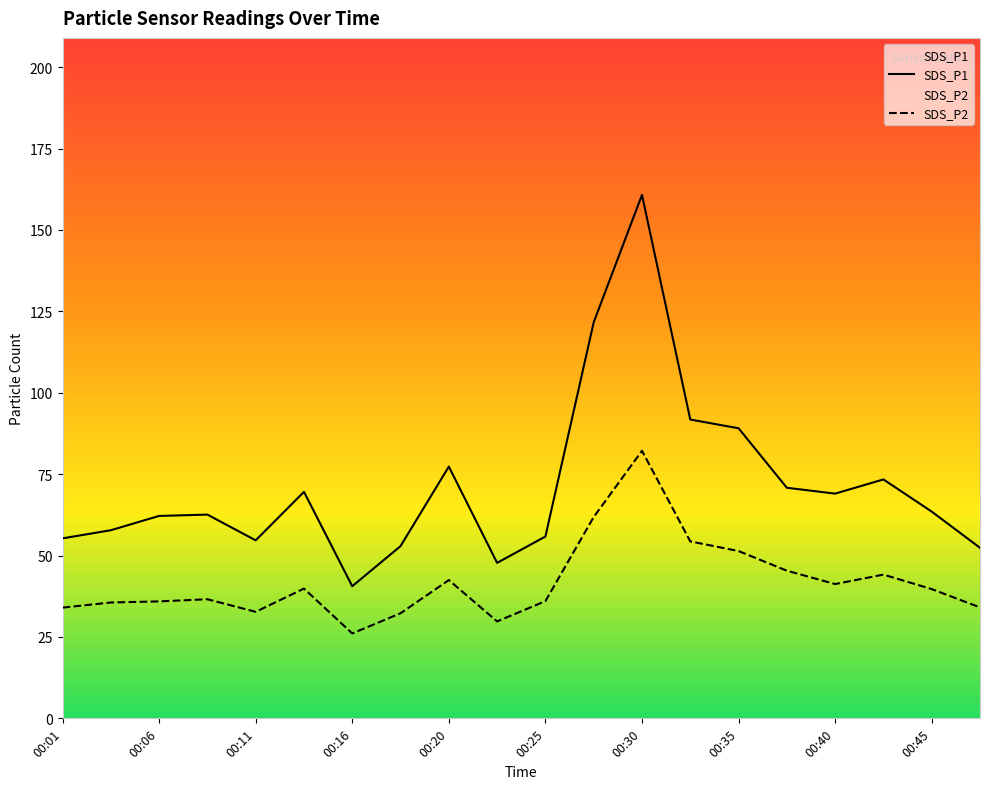

The SDS_P2 series shows 82.2 at 00:30. True or false?

True